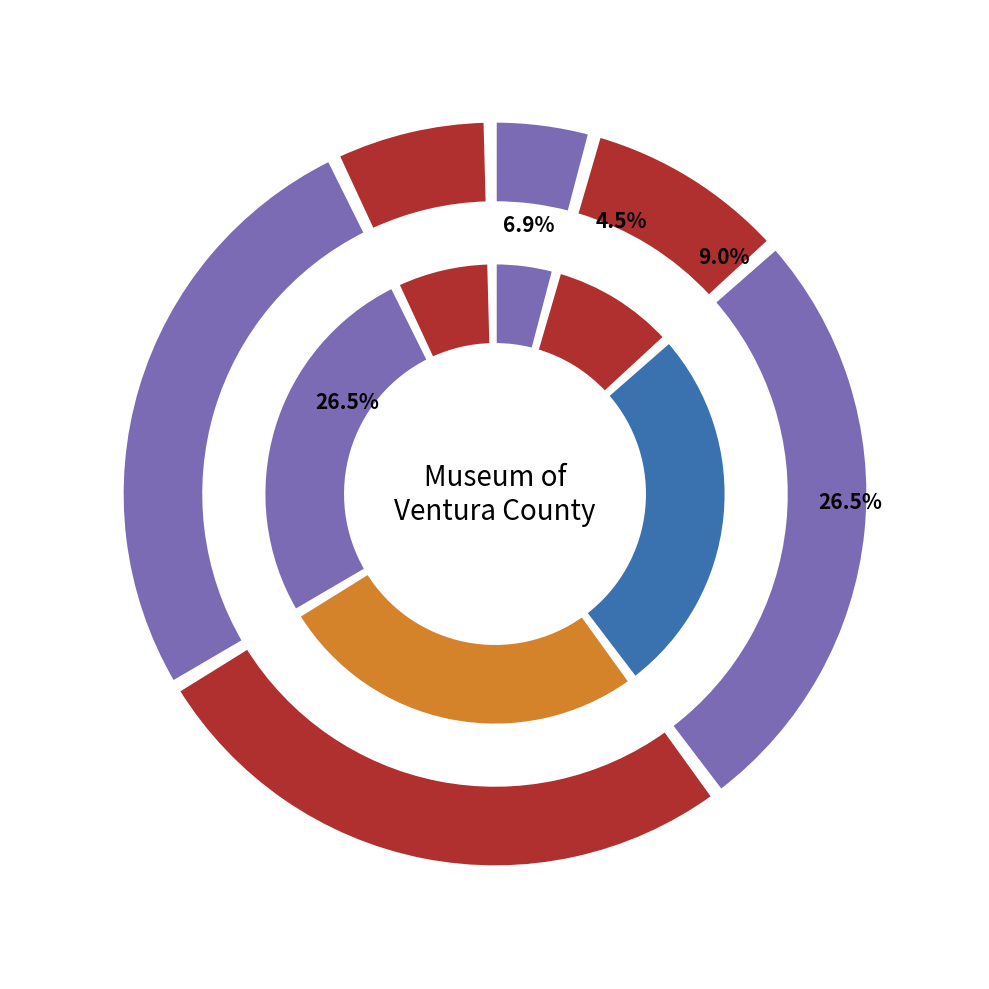

Does Colony House represent more than half of the total?

No